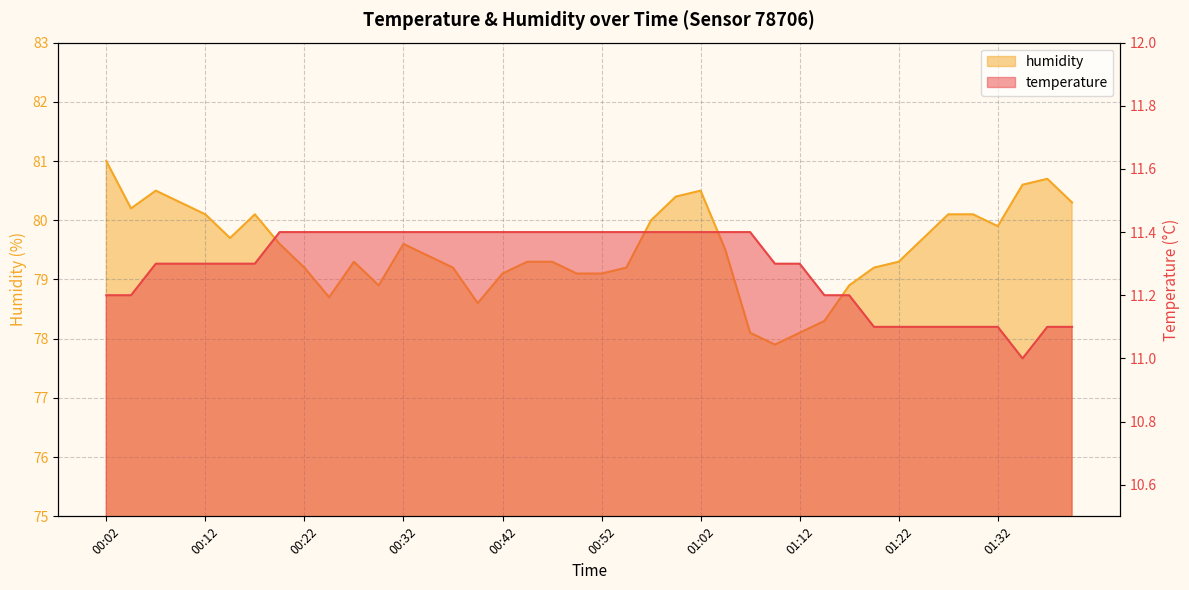

Rank the categories by humidity value from highest to lowest.

00:02, 01:37, 01:34, 00:07, 01:02, 00:59, 00:09, 01:39, 00:04, 00:12, 00:17, 01:27, 01:29, 00:57, 01:32, 00:14, 01:24, 00:19, 00:32, 01:04, 00:34, 00:27, 00:44, 00:47, 01:22, 00:22, 00:37, 00:54, 01:19, 00:42, 00:49, 00:52, 00:29, 01:17, 00:24, 00:39, 01:14, 01:07, 01:12, 01:09